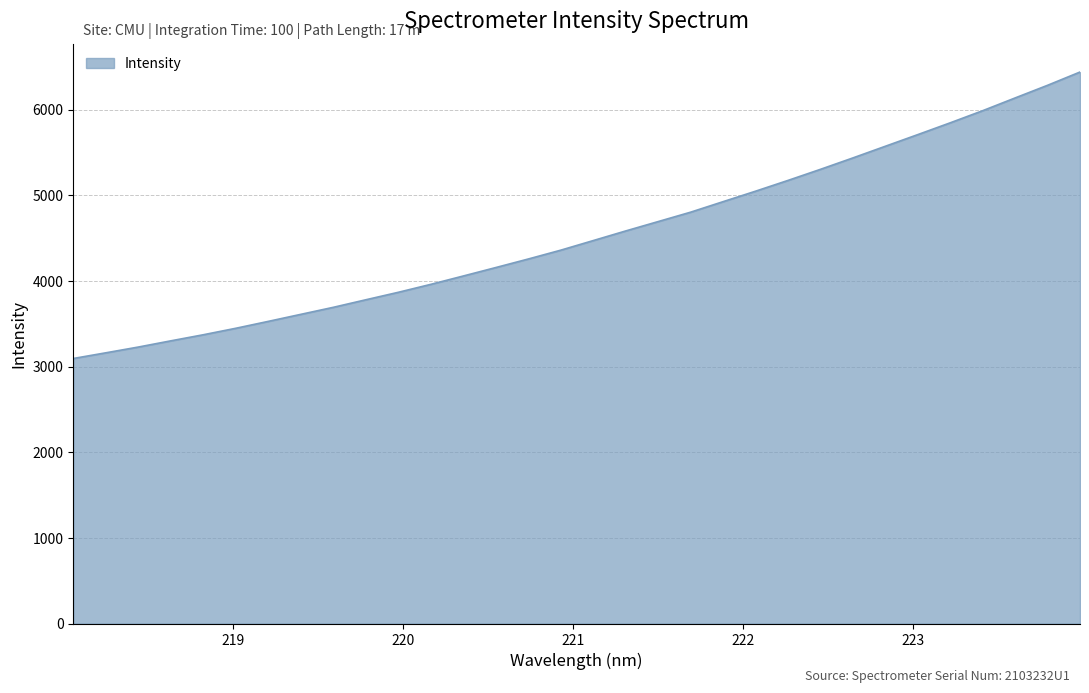

What is the greatest value displayed?

6437.6